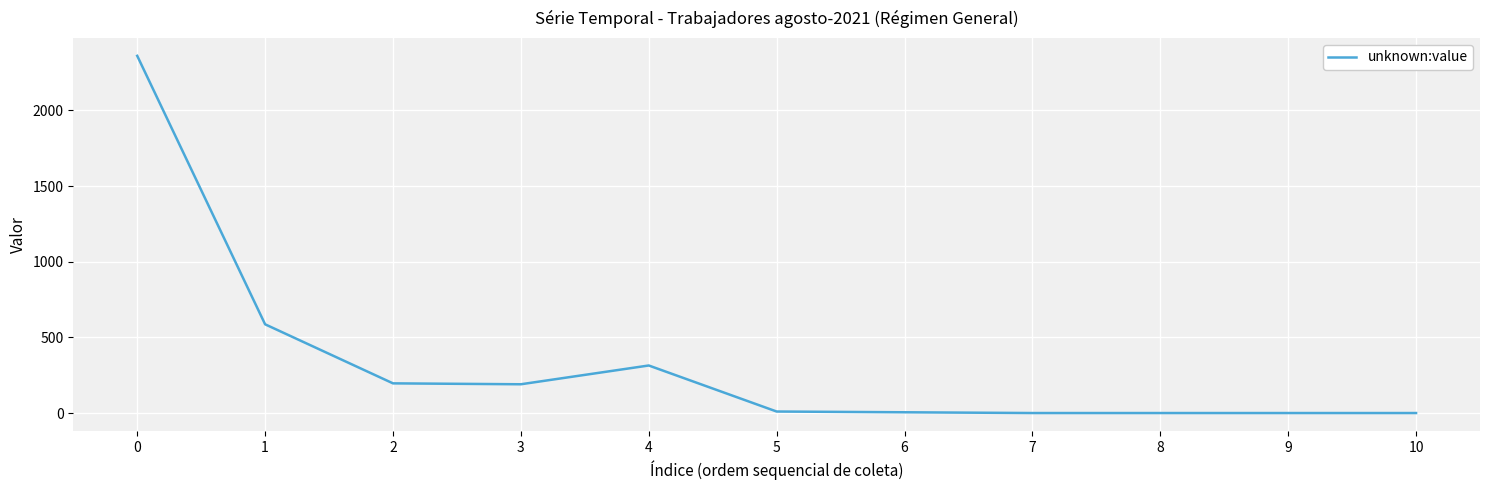

Is this an area chart (filled region under the line)?

No